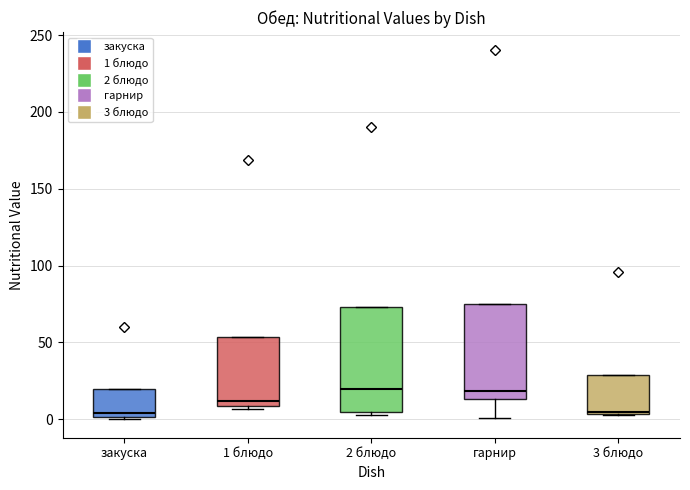

Reading left to right, read every box against the y-axis: the position of its median line, the range the box covers, and the ends of its whiskers. The values are not printed on the chart, so give them approximately, as read against the axis.

закуска: median 5, box 0 to 20, whiskers 0 to 20
1 блюдо: median 10 (just above the box's lower edge), box 10 to 55, whiskers 5 to 55
2 блюдо: median 20, box 5 to 75, whiskers 5 to 75
гарнир: median 20, box 15 to 75, whiskers 0 to 75
3 блюдо: median 5, box 5 to 30, whiskers 5 to 30